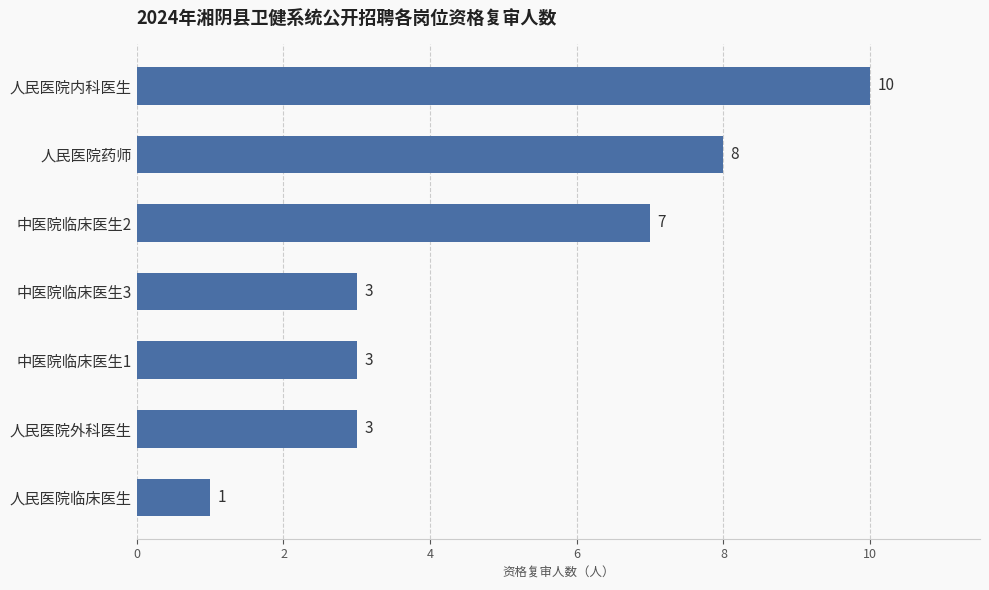

How many categories are shown in the chart?

7